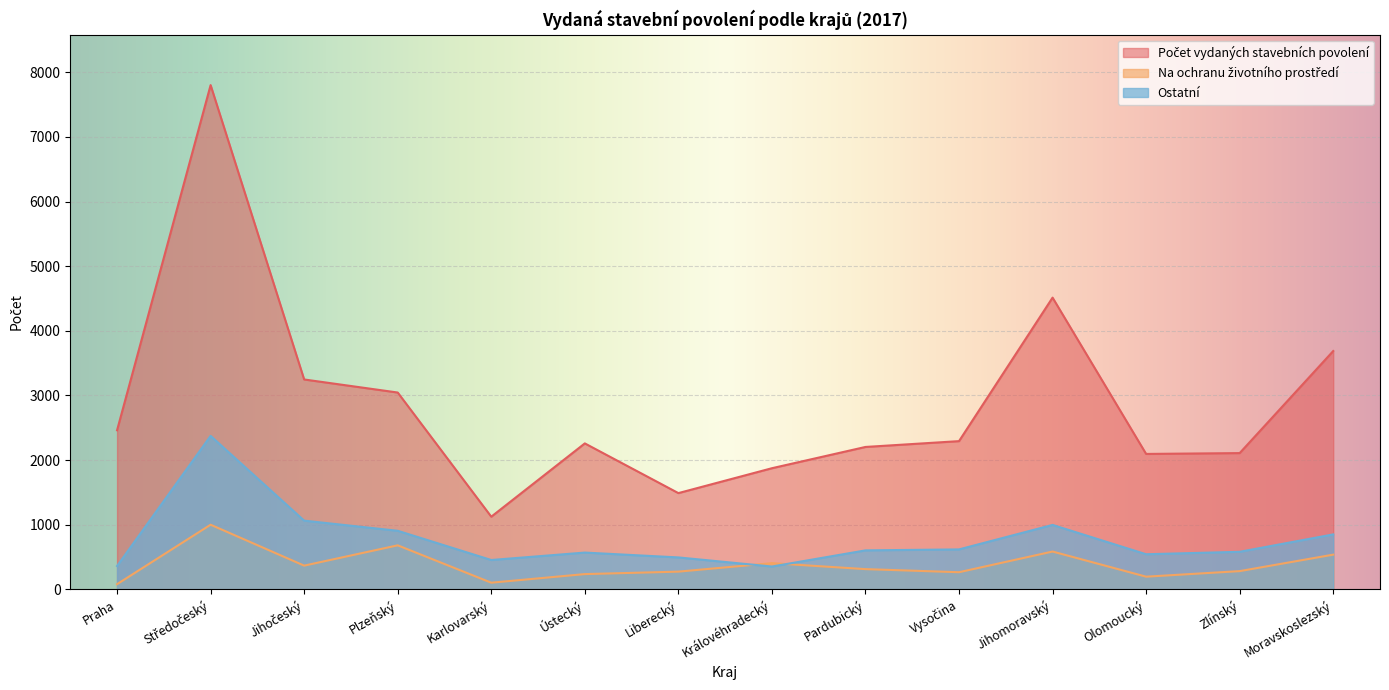

The Ostatní series shows 2375 at Středočeský. True or false?

True